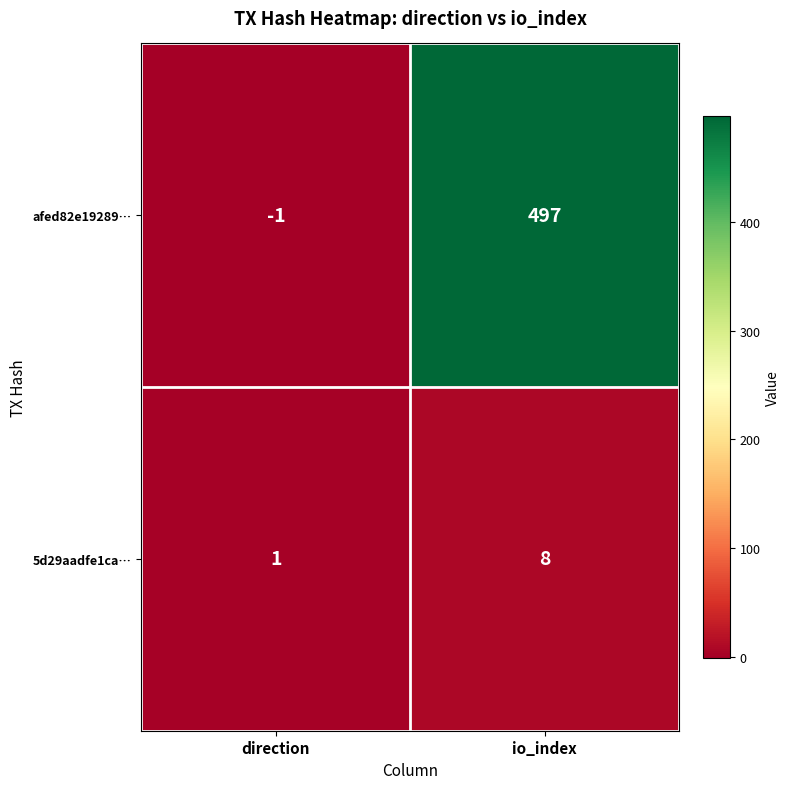

Reading left to right, transcribe all the data shown in this chart.

afed82e19289…: -1	497
5d29aadfe1ca…: 1	8